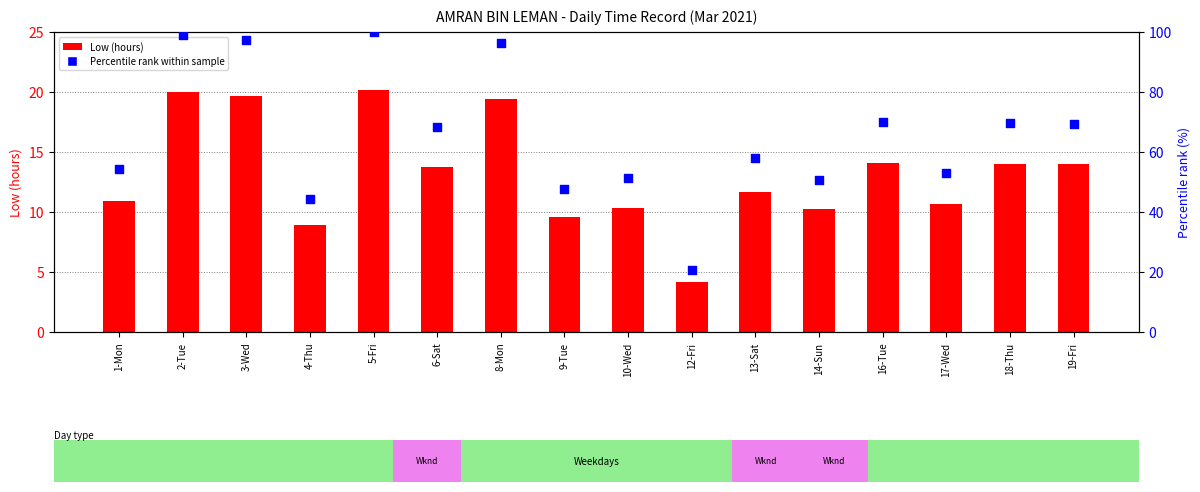

Which series reaches the maximum Y coordinate?

Percentile rank within sample